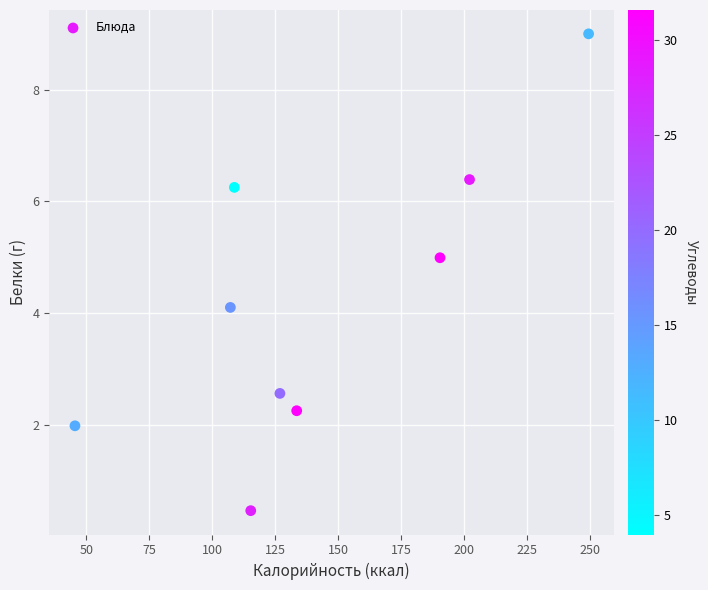

What is the average Y value?

4.2